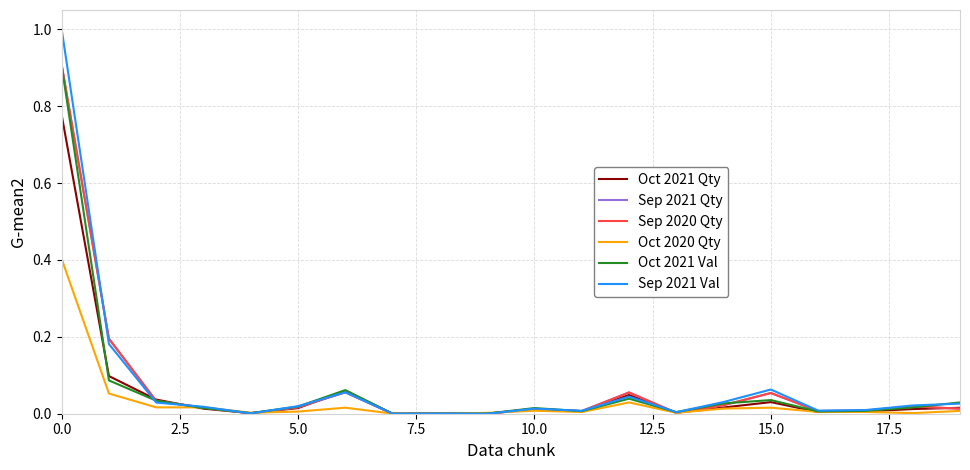

What is the difference between the maximum and minimum values in the Sep 2020 Qty series?

0.9